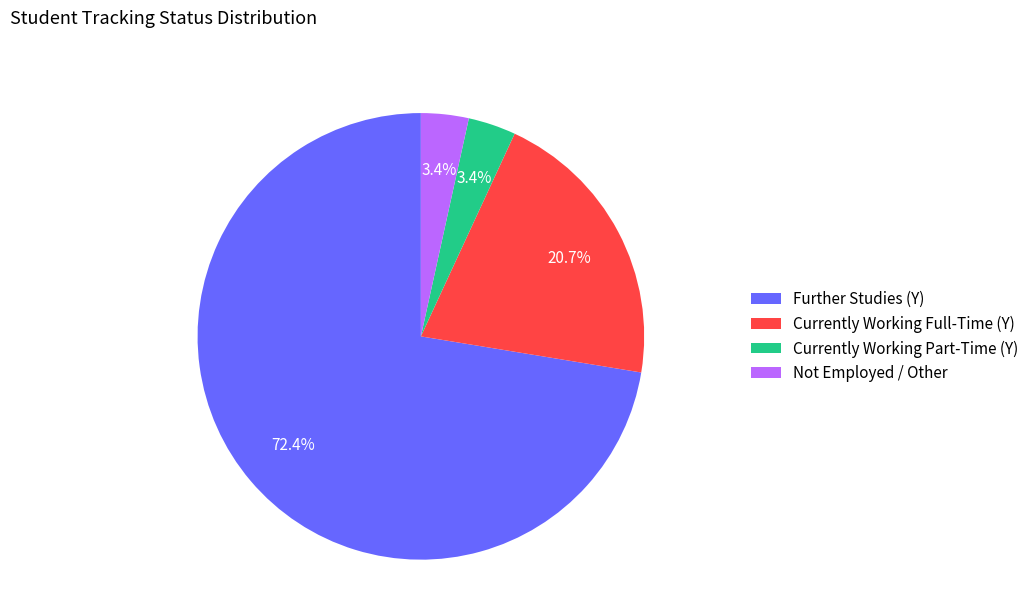

To the nearest percent, what percentage of the pie is Further Studies (Y)?

72%